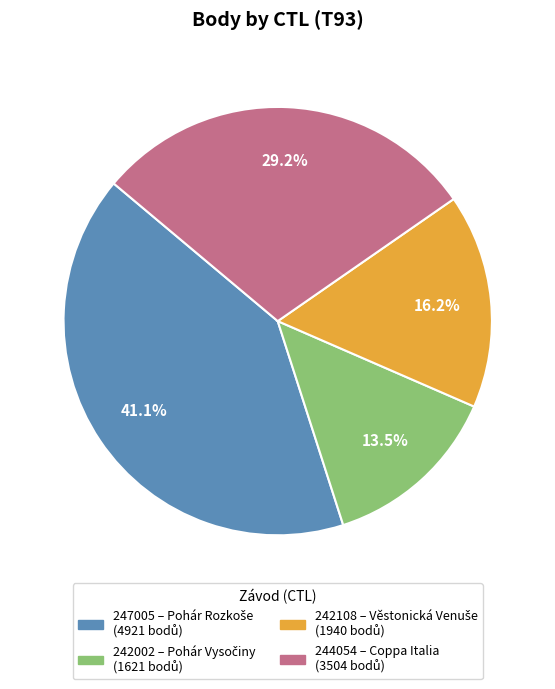

How much of the chart is everything except 242002?

86.5%